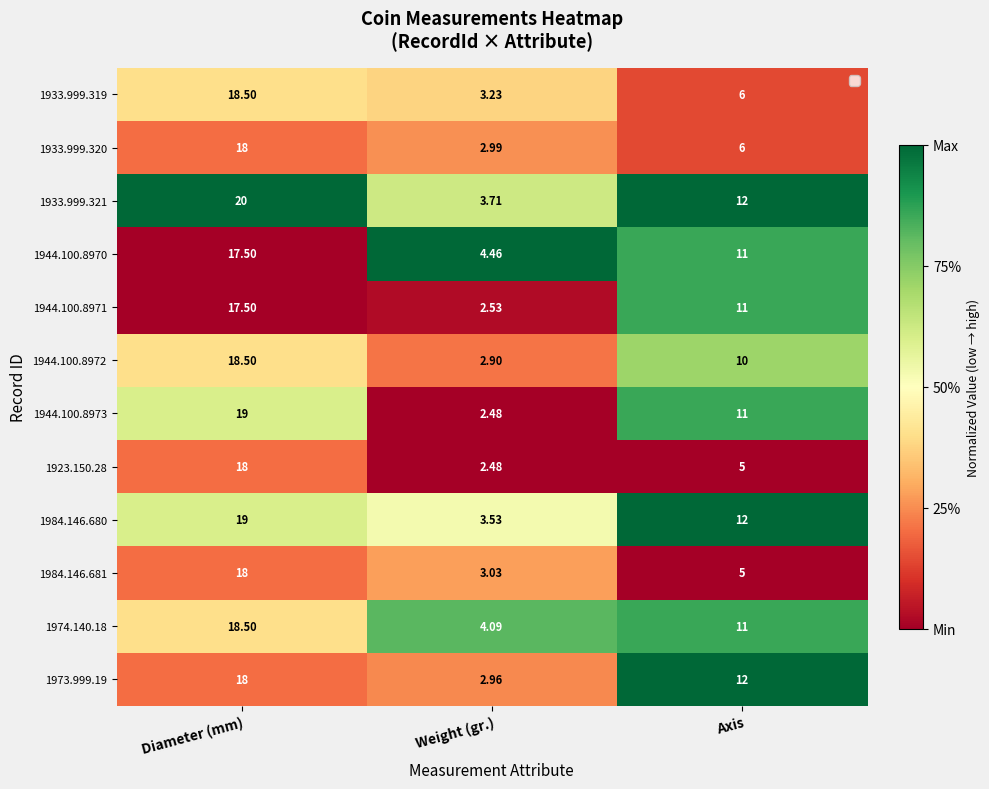

Rank the categories by 1974.140.18 value from highest to lowest.

Diameter (mm), Axis, Weight (gr.)